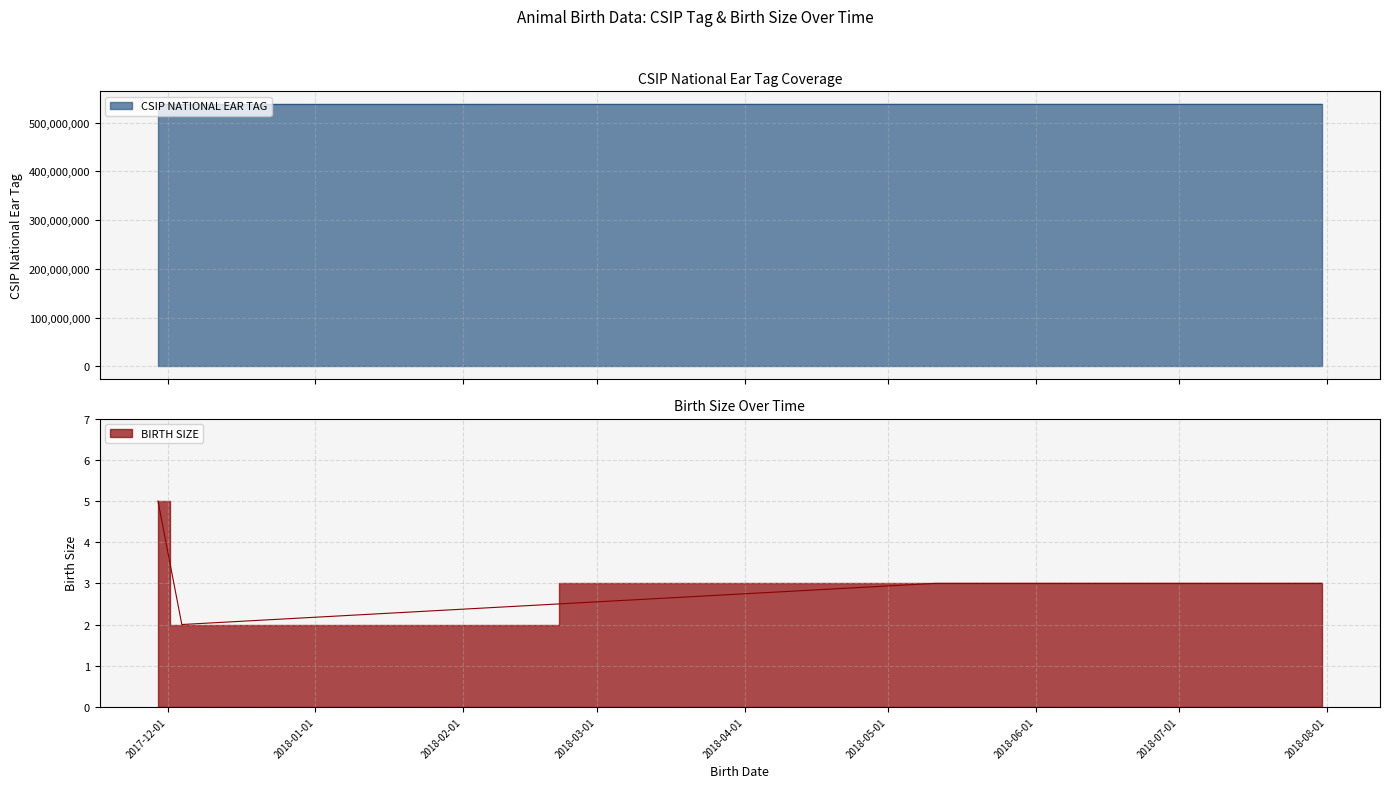

How many lines are shown in the chart?

2